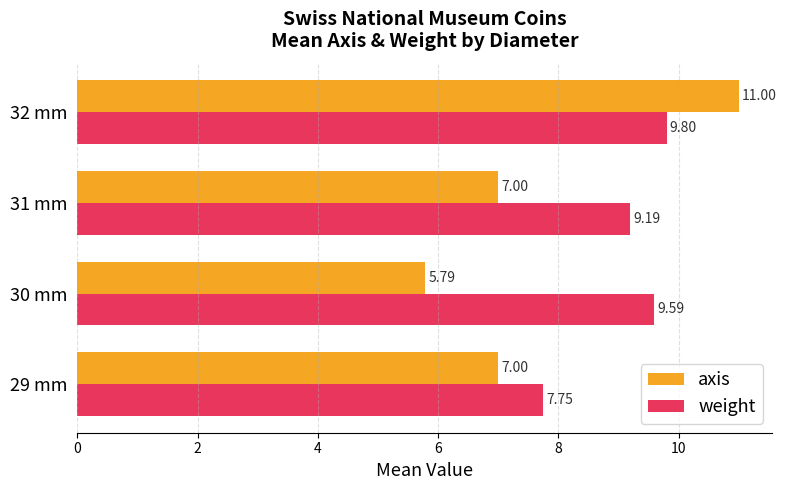

At how many categories does at least one series exceed 7?

4